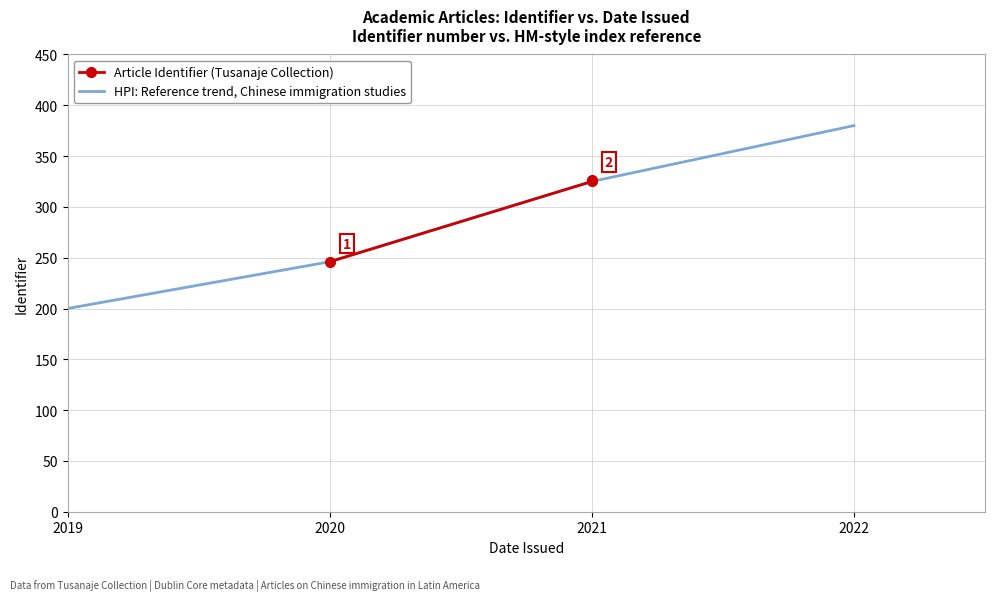

Where does the data first go above 325?

2021